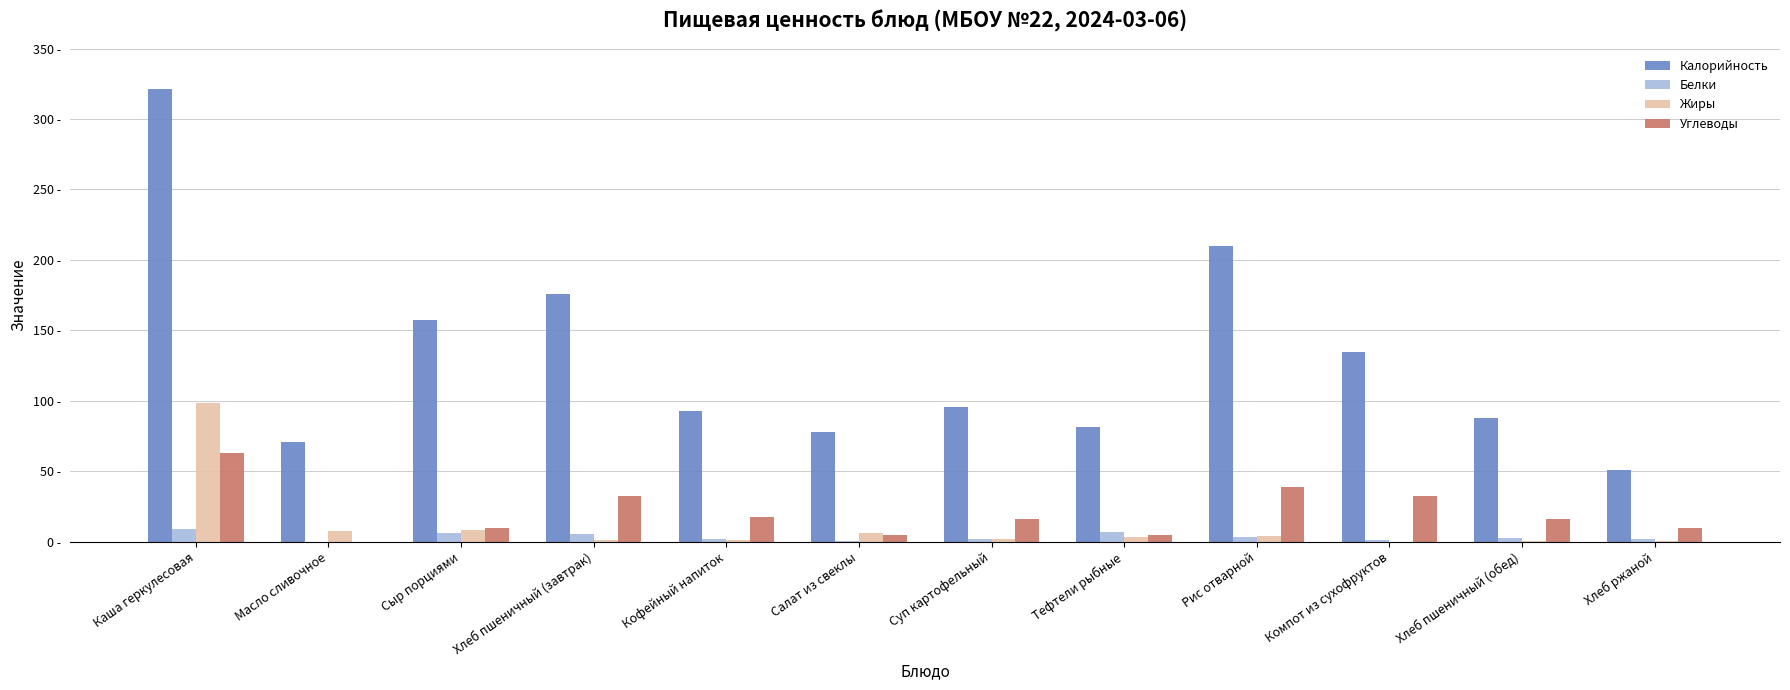

Are the bars grouped side by side (vs. stacked)?

Yes